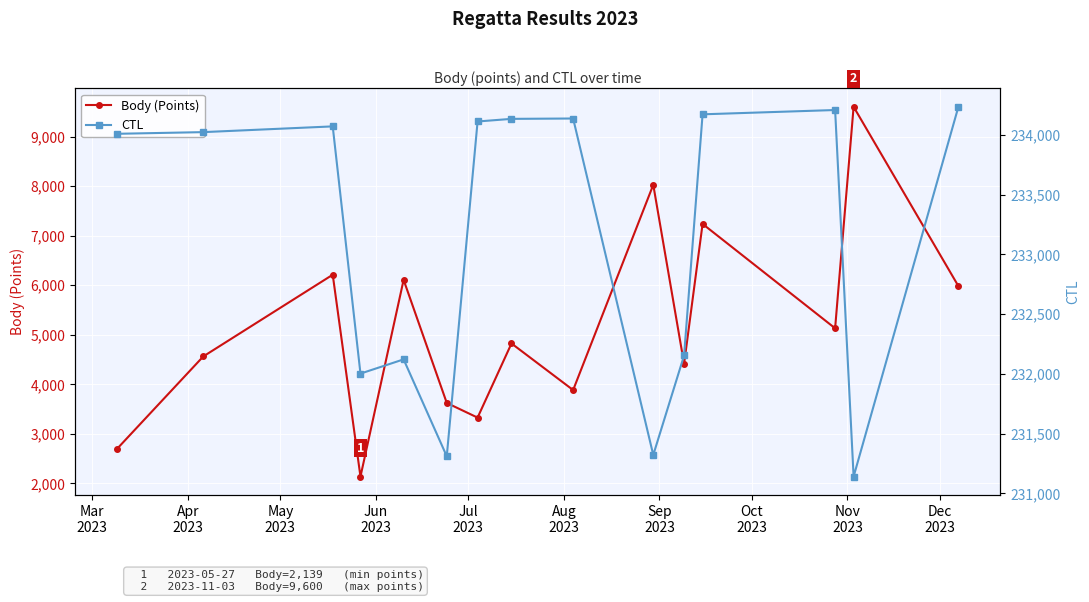

What is the value of the Body (Points) point at the 7th from the left?

3329